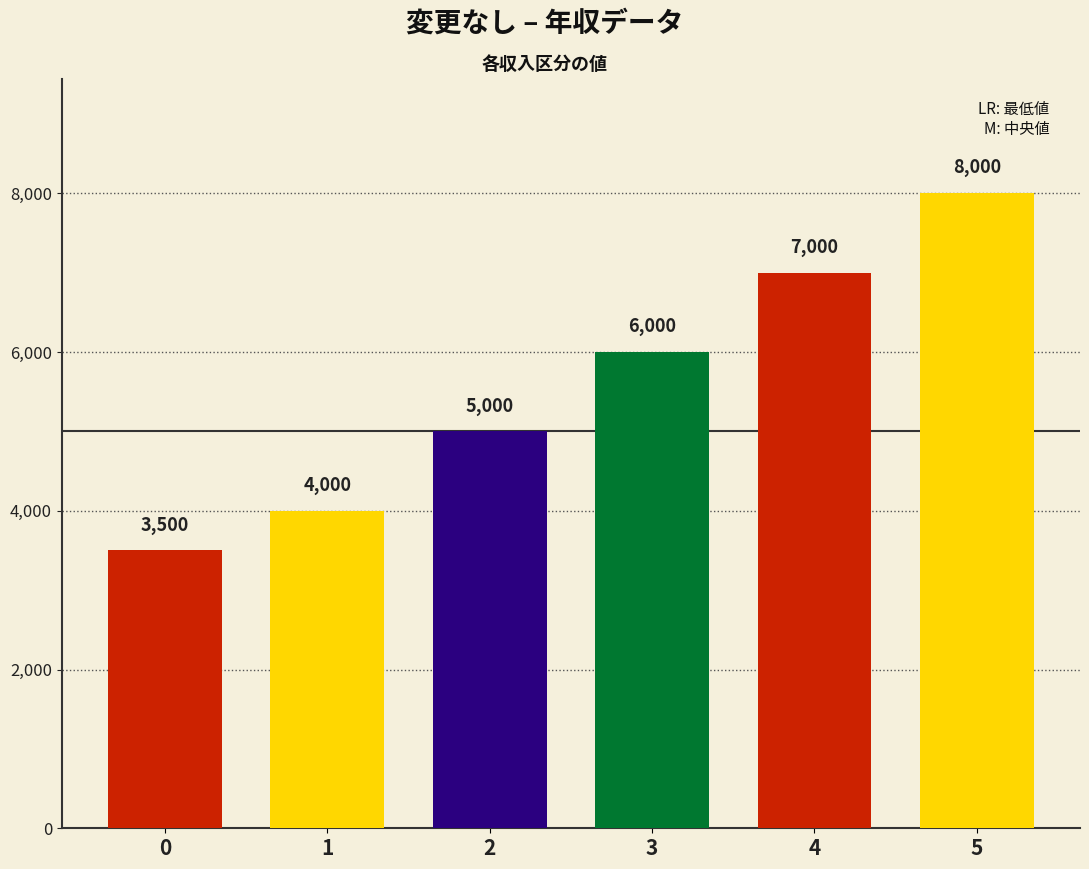

How many distinct data groups are displayed?

1